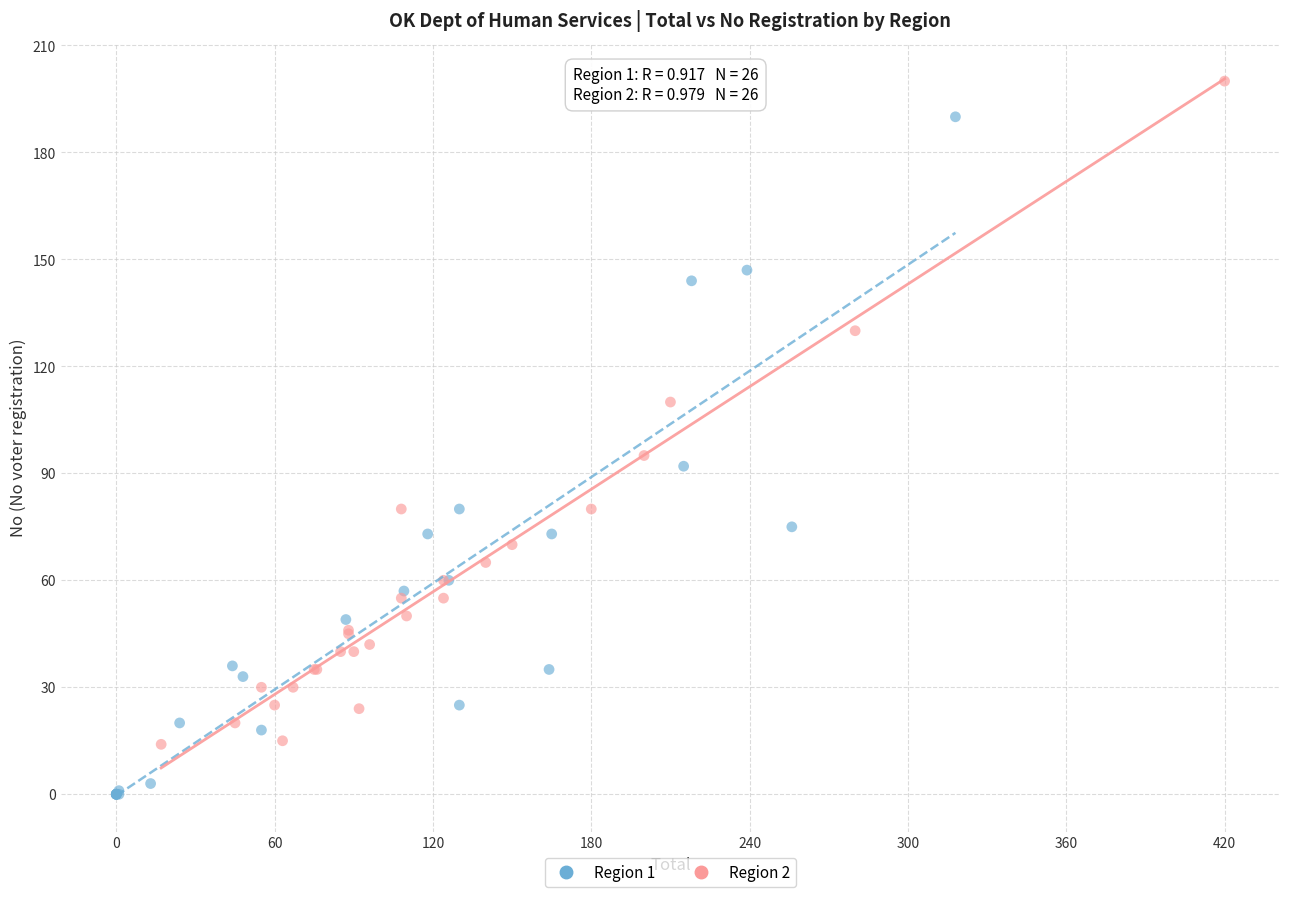

Which series contains the lowest Y value?

Region 1